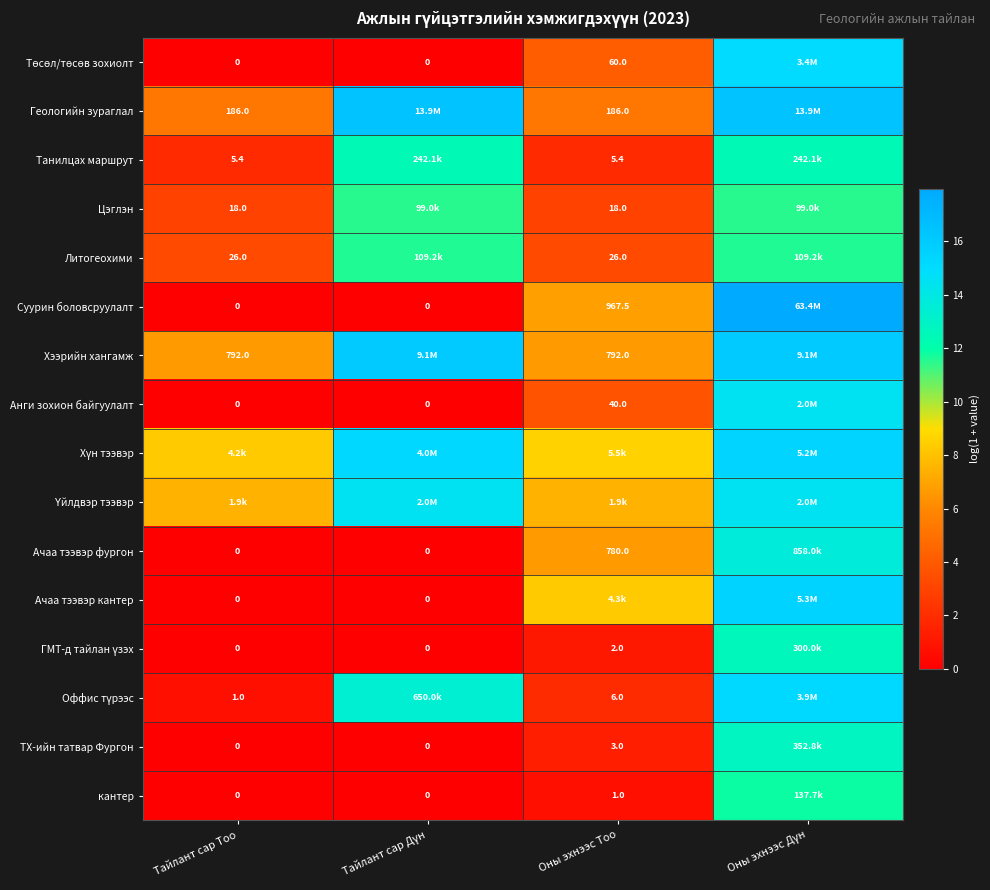

Is the value of Танилцах маршрут at Оны эхнээс Тоо greater than the value of Литогеохими at Тайлант сар Тоо?

No